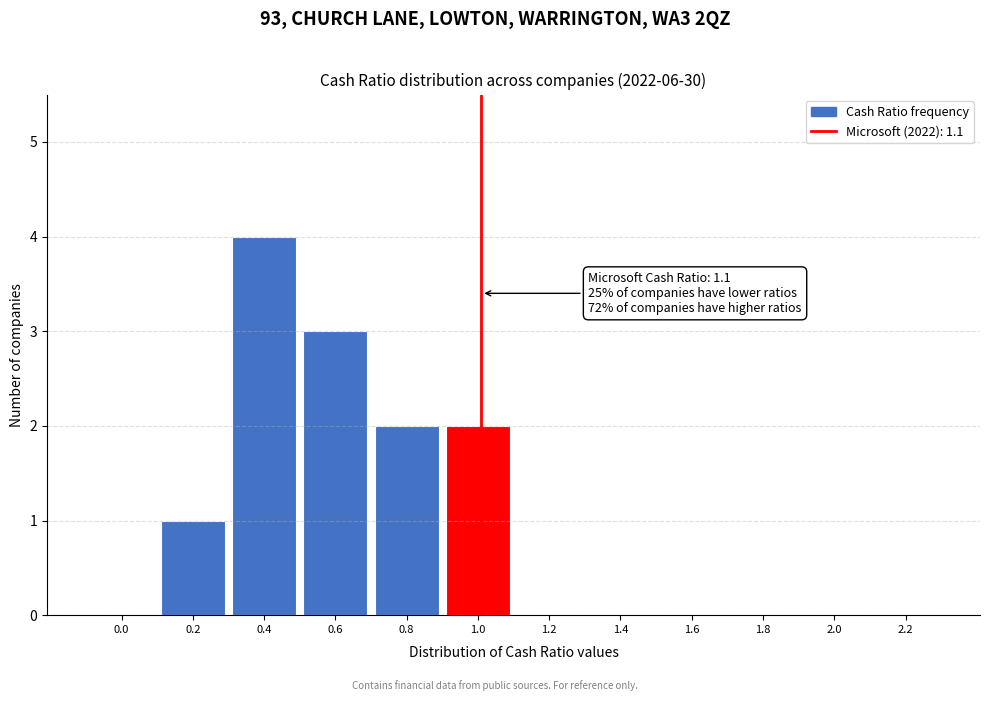

Reading right to left, extract all data points from this chart.

2.2=0	2.0=0	1.8=0	1.6=0	1.4=0	1.2=0	1.0=2	0.8=2	0.6=3	0.4=4	0.2=1	0.0=0